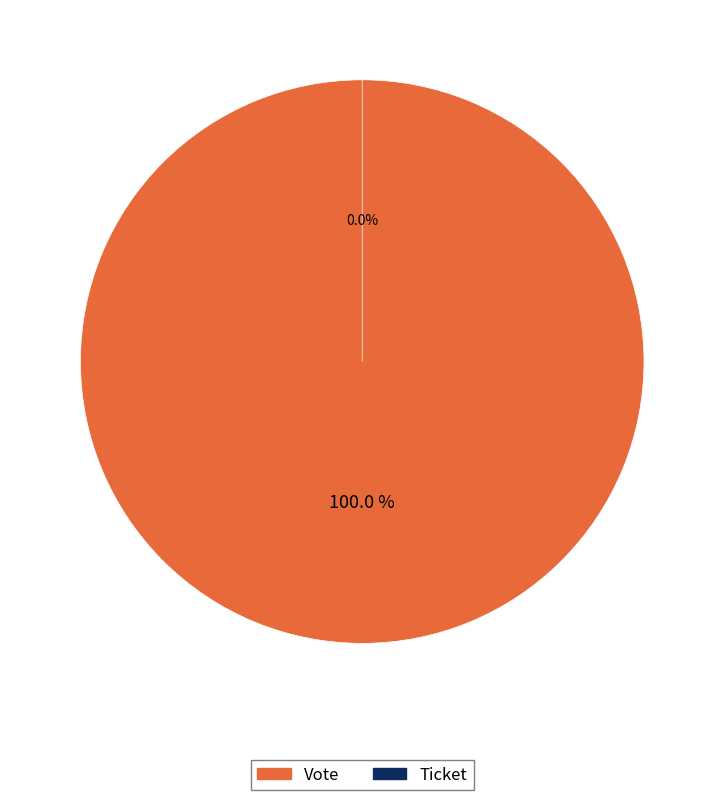

What percentage do Ticket and Vote together represent?

100.0%